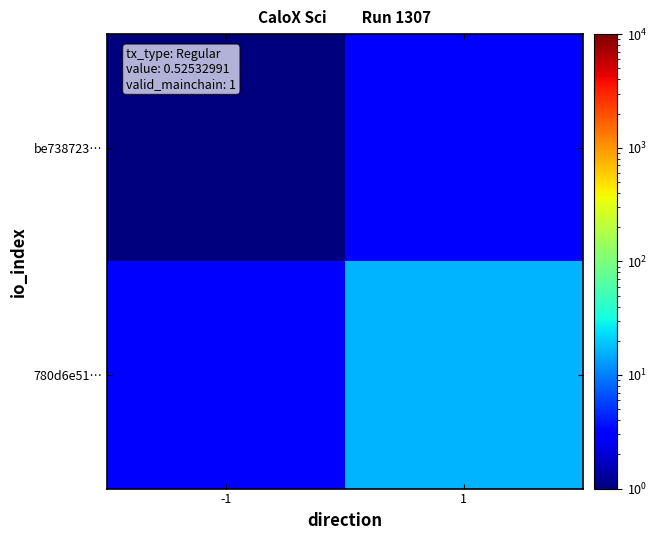

Between -1 and 1, which series saw the biggest shift?

780d6e51…